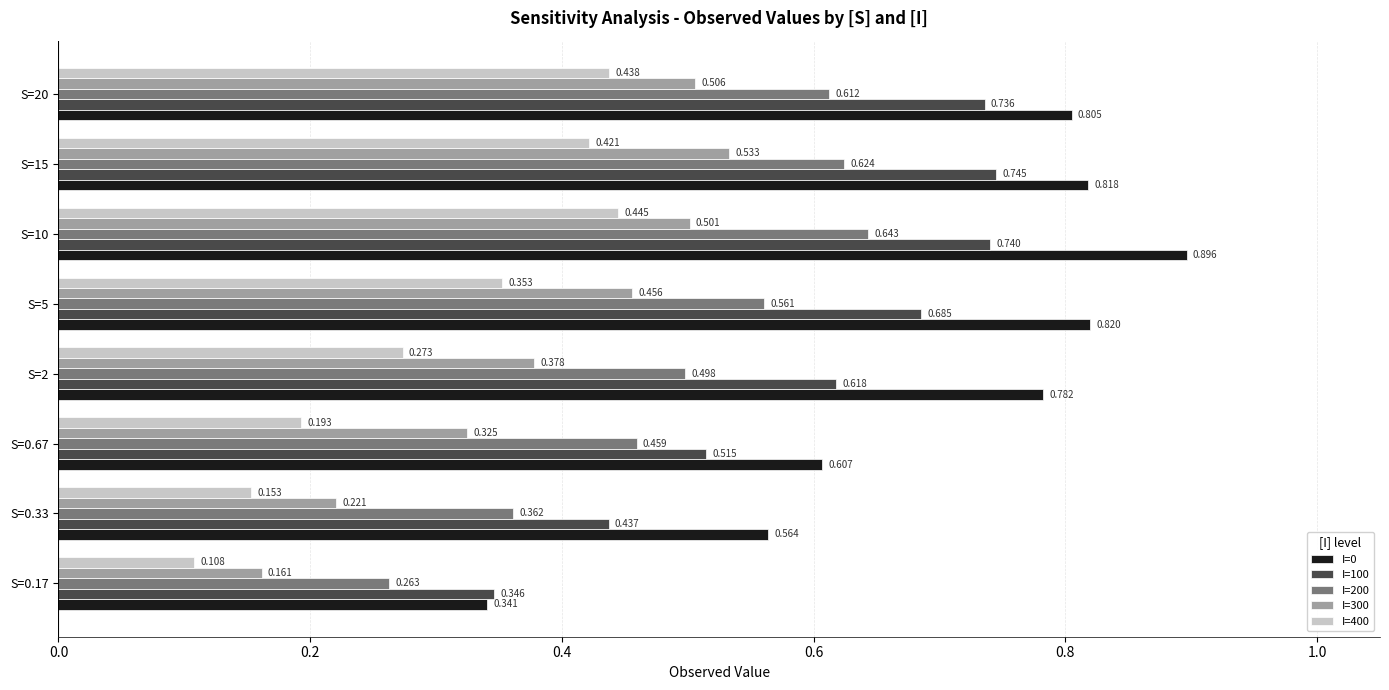

Which series has the largest total across all categories?

I=0